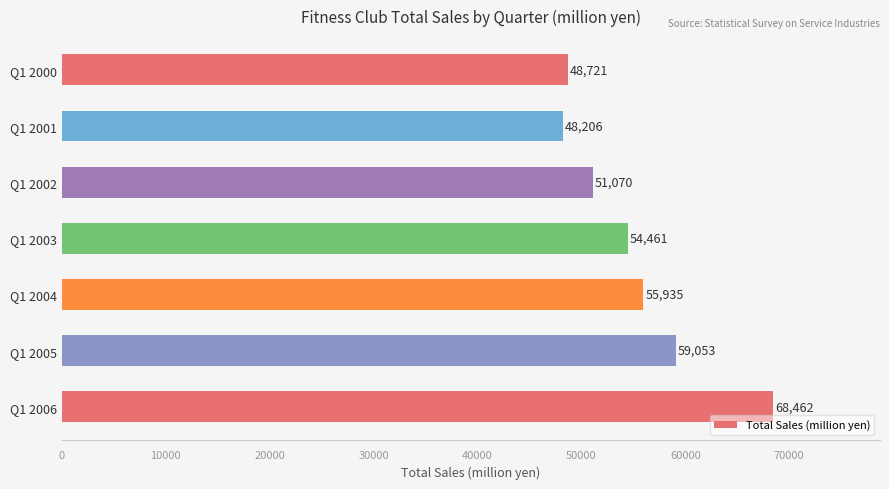

What is the average value?

55130